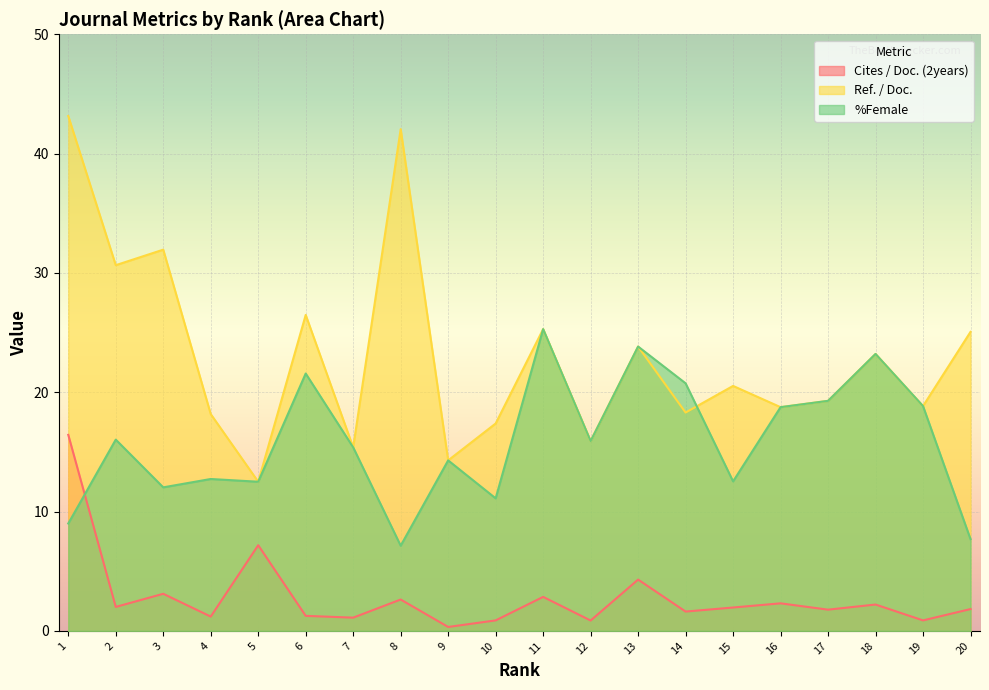

What is the greatest value displayed?

43.1